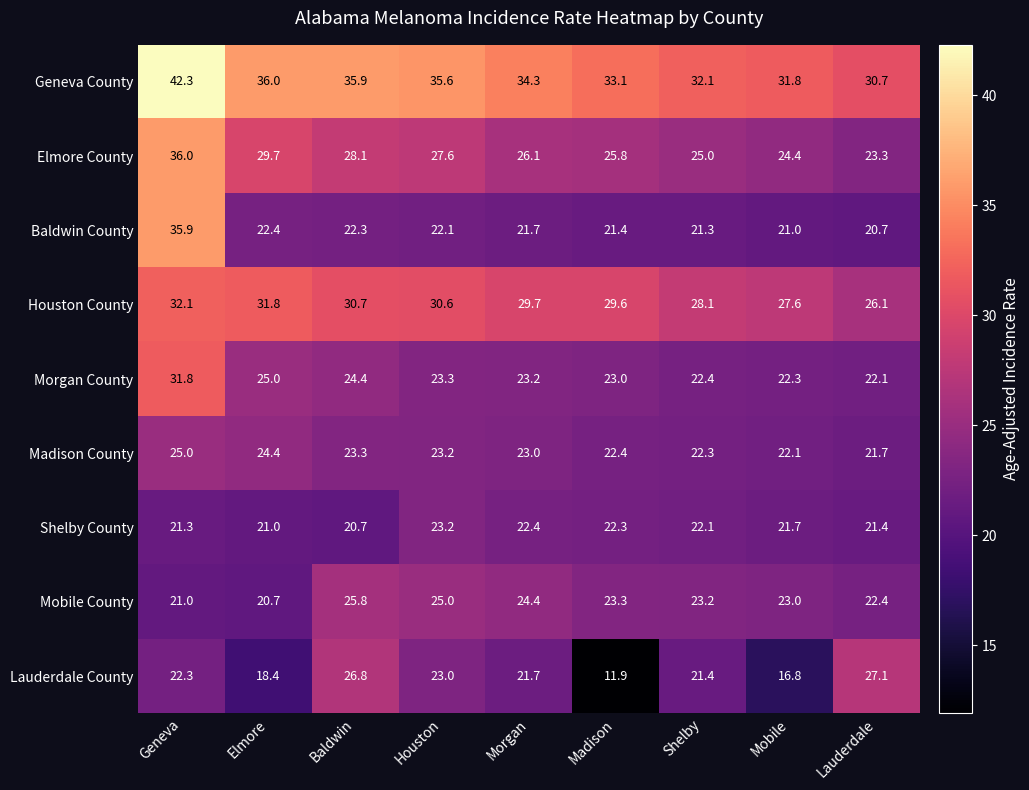

At which label does Morgan County first exceed 23?

Geneva